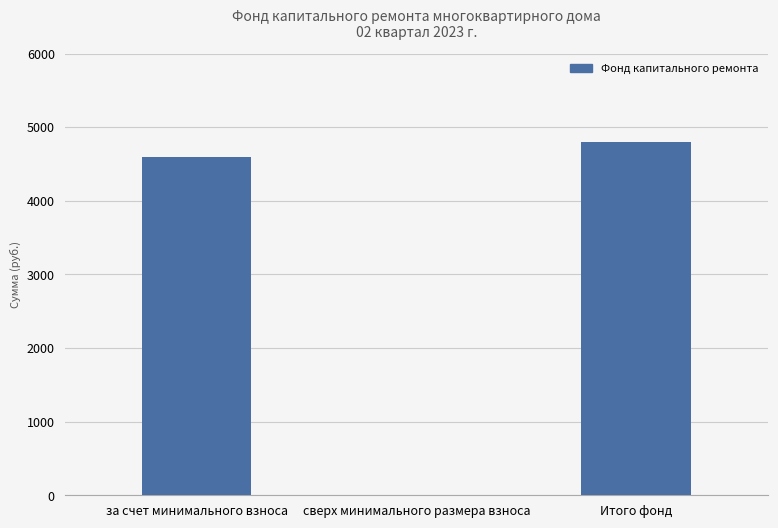

What is the sum of the values at сверх минимального размера взноса and Итого фонд?

4803.4